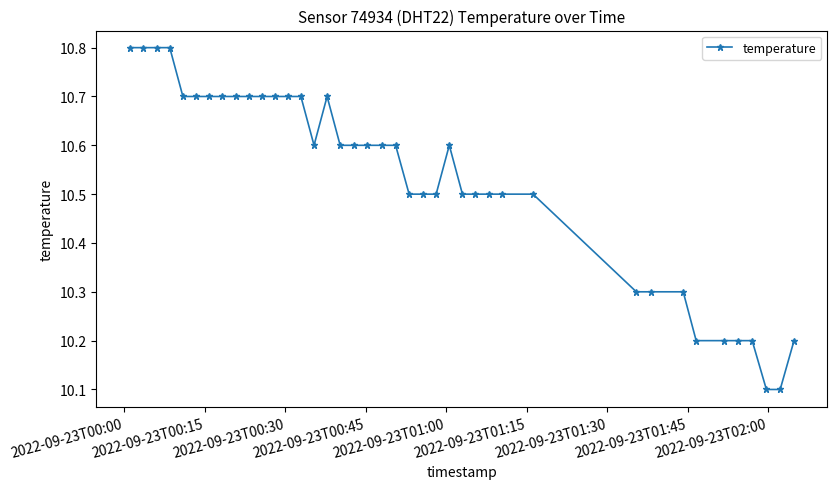

Does the chart have visible grid lines?

No